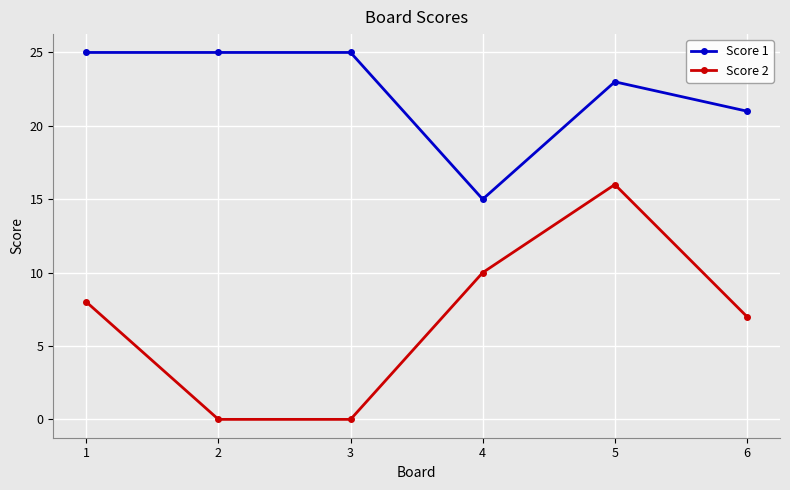

At 2, list the series in order from largest to smallest.

Score 1, Score 2